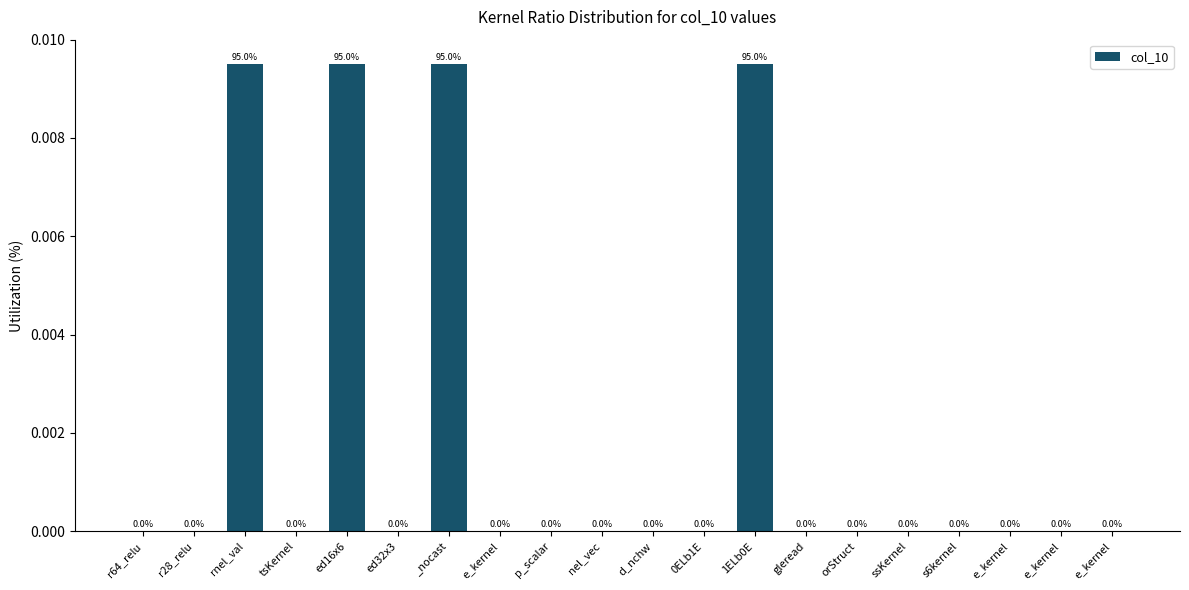

Are the bars horizontal?

No